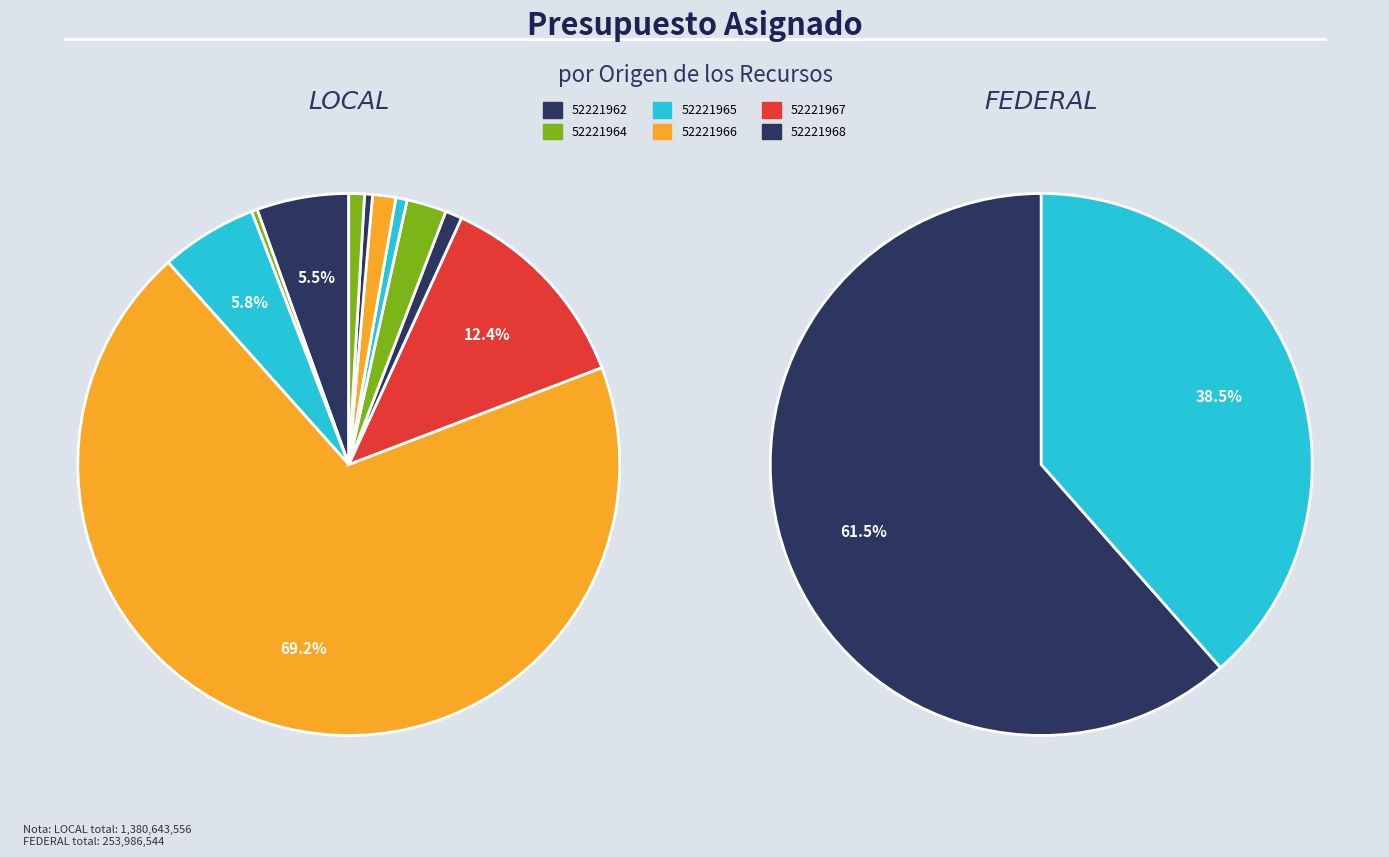

How many segments does this pie chart have?

13